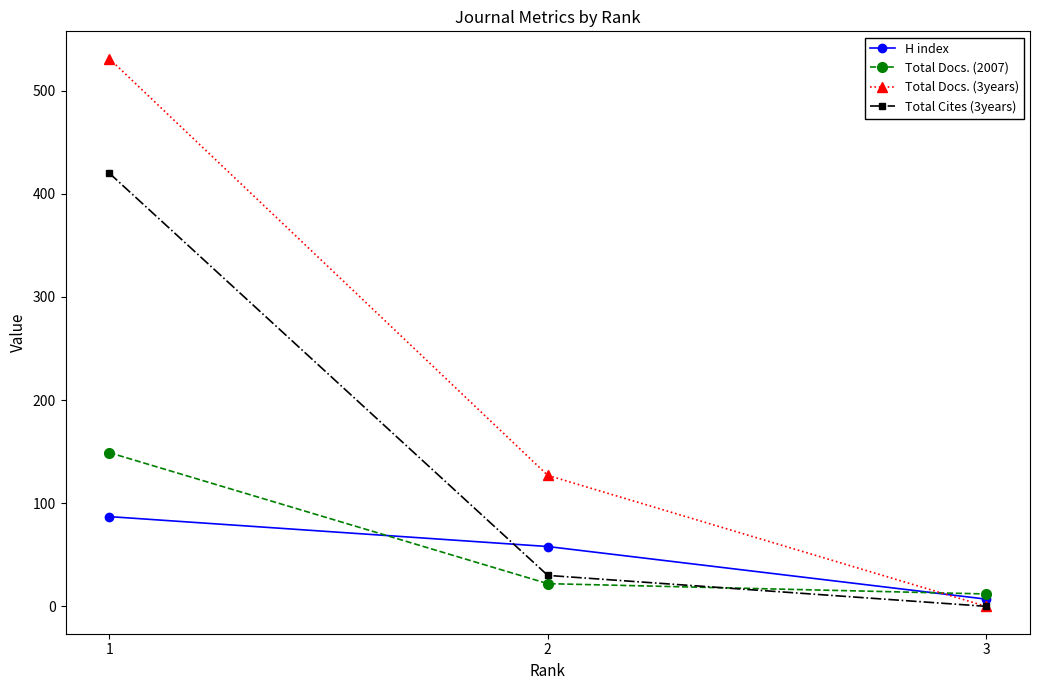

What is the greatest value displayed?

531